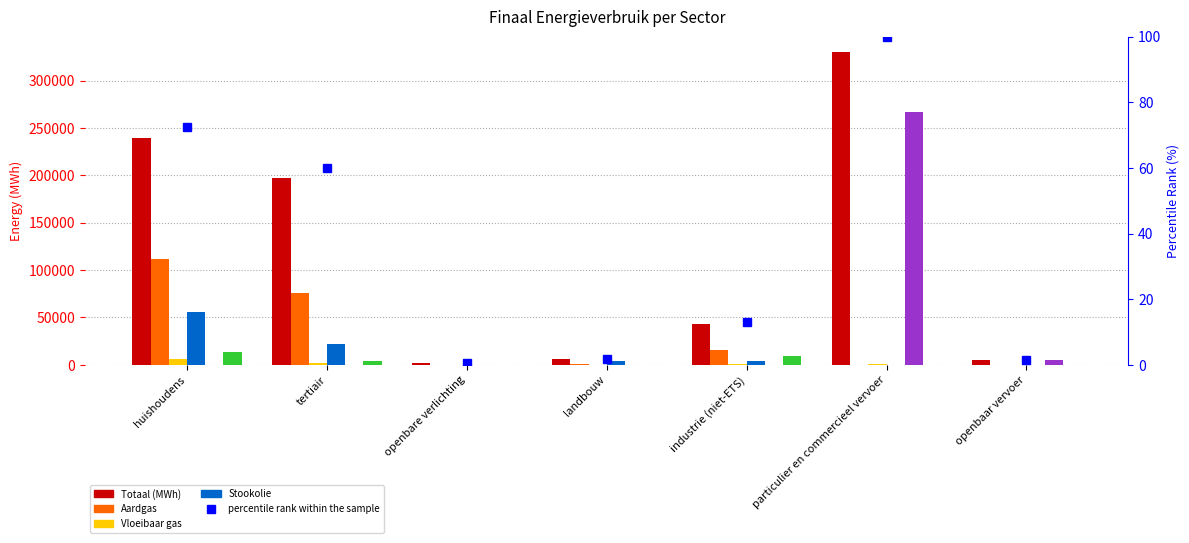

At which label does Stookolie reach its minimum?

openbare verlichting